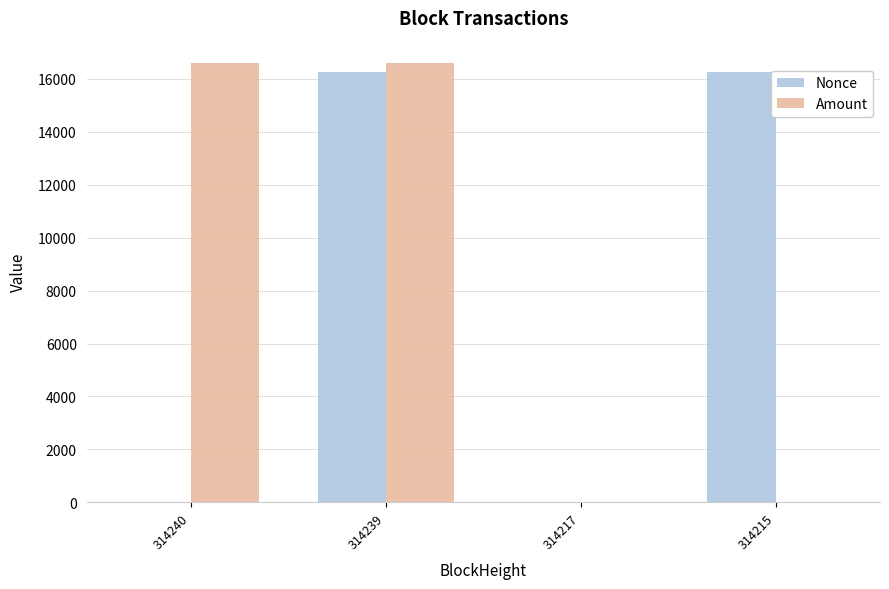

True or false: Nonce has a value of 16272.0 at 314215.

True